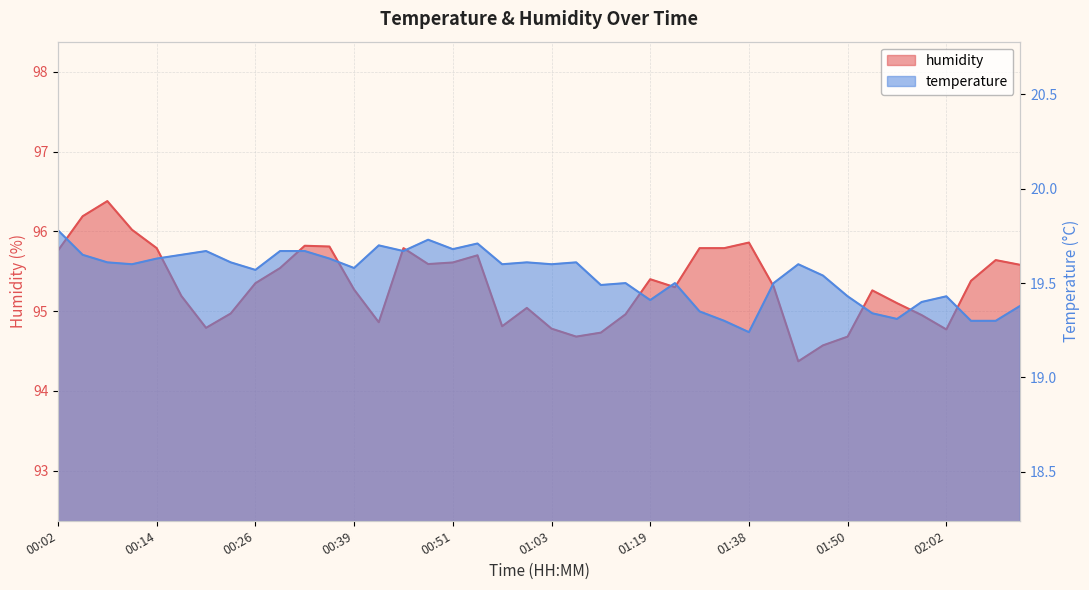

True or false: temperature and humidity cross at least once.

False